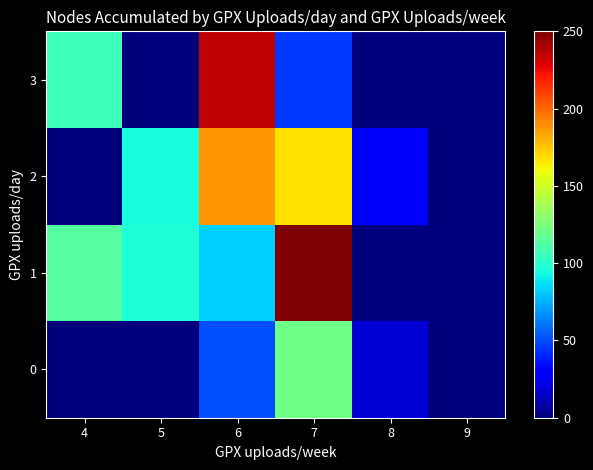

Reading right to left, transcribe all the data shown in this chart.

0: 9=0.0	8=19.2	7=121.8	6=50.5	5=0.0	4=0.0
1: 9=0.0	8=0.0	7=250.0	6=82.5	5=96.9	4=113.7
2: 9=0.0	8=27.5	7=167.7	6=187.2	5=95.6	4=0.0
3: 9=0.0	8=0.0	7=45.1	6=235.9	5=0.0	4=105.8